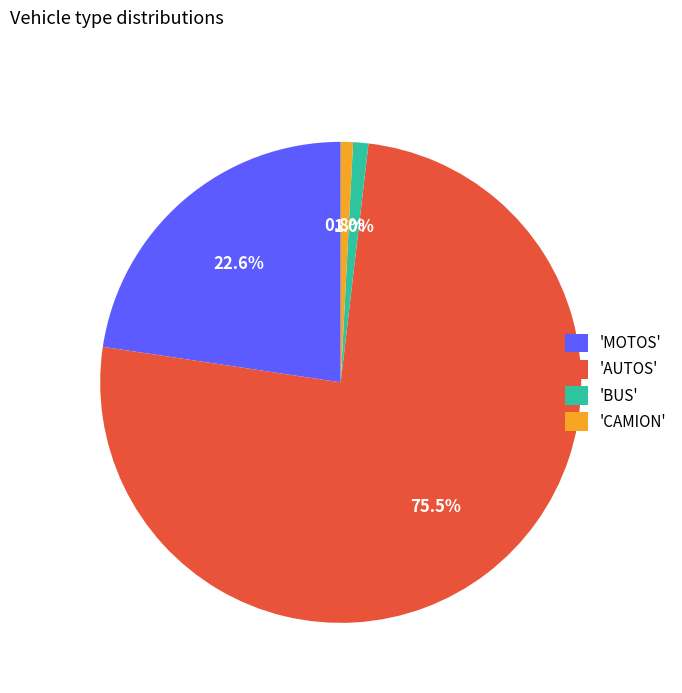

Is there any slice that represents more than half of the pie?

Yes